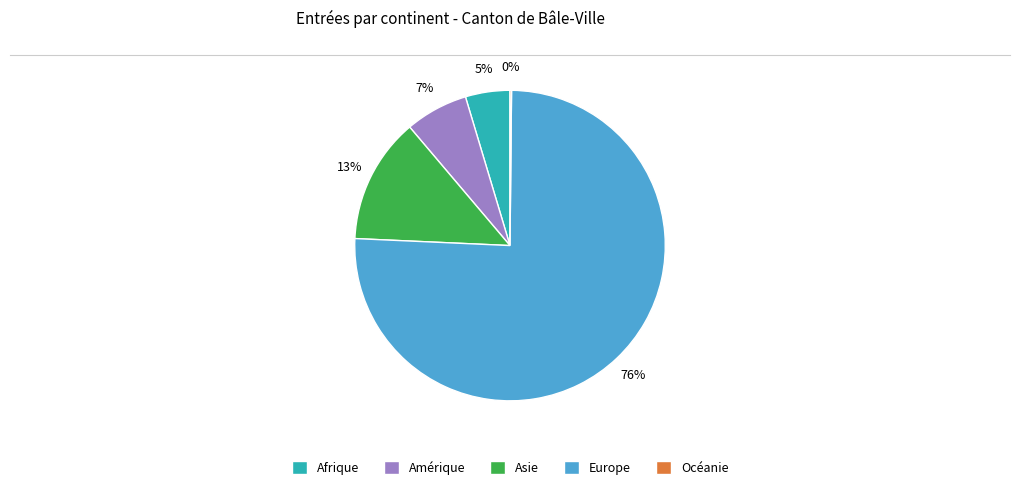

To the nearest percent, what portion does Asie represent?

13%